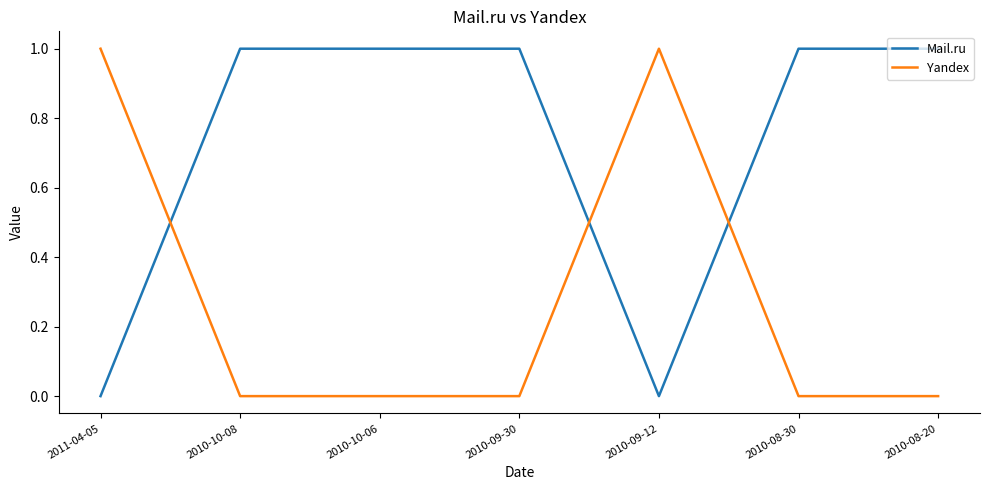

What position from the left is 2010-08-20?

7